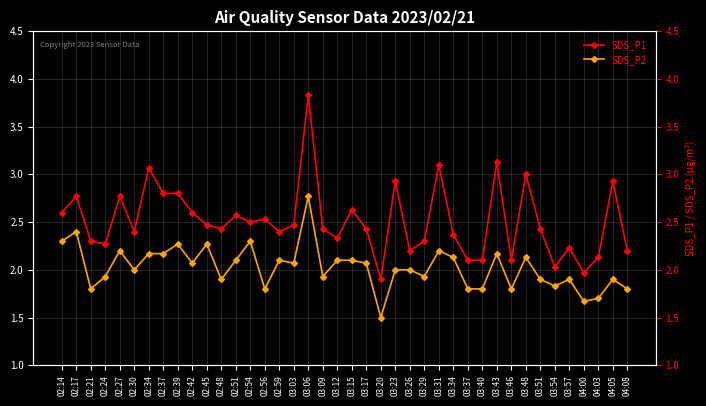

How many data points in SDS_P2 are less than 2?

17